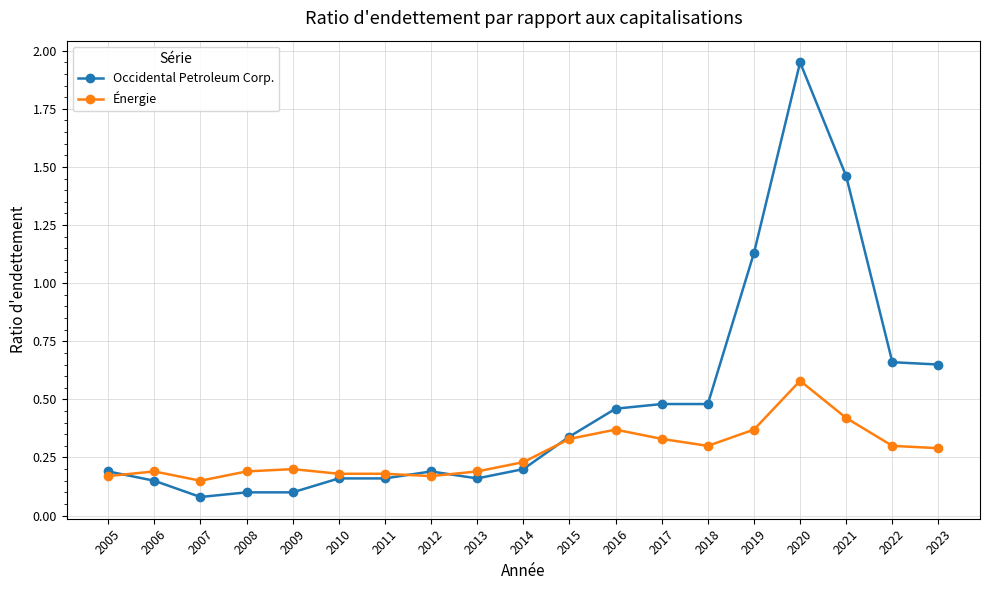

How many lines are shown in the chart?

2